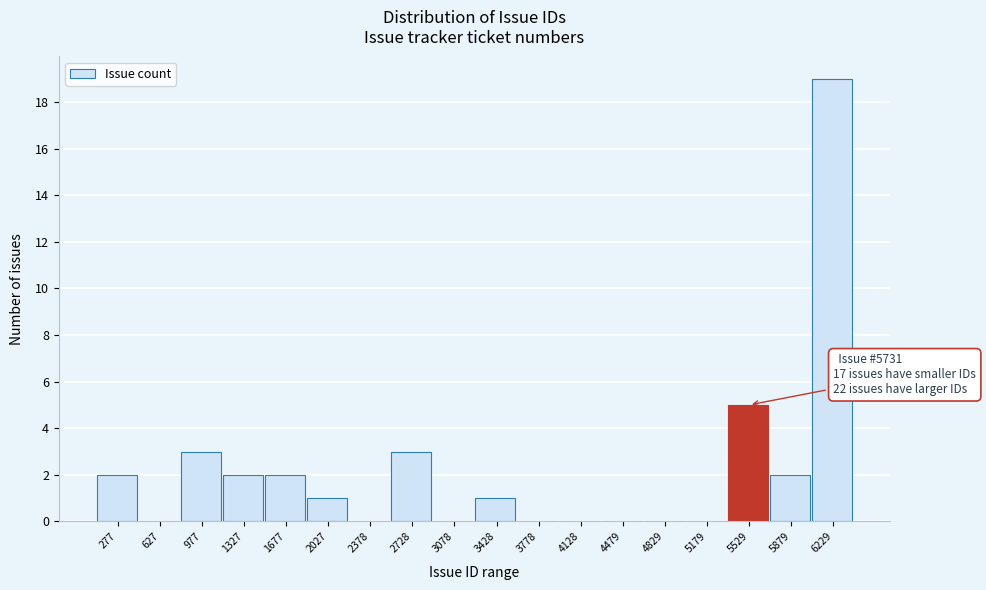

Reading right to left, list all the values displayed in this chart.

6229=19	5879=2	5529=5	5179=0	4829=0	4479=0	4128=0	3778=0	3428=1	3078=0	2728=3	2378=0	2027=1	1677=2	1327=2	977=3	627=0	277=2